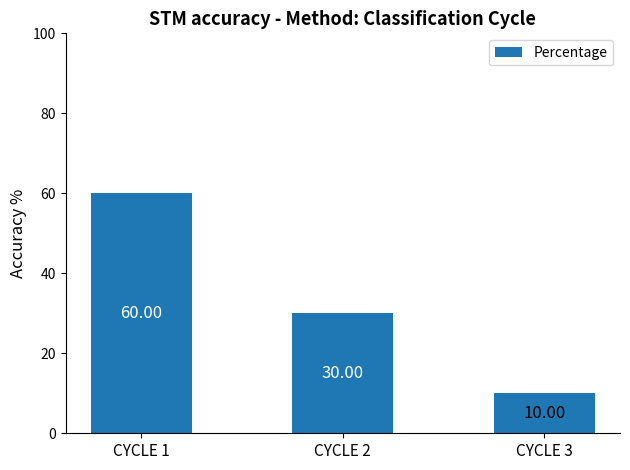

How many data points are less than 30?

1